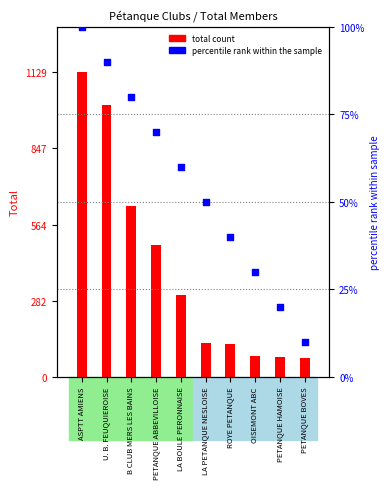

What are all the series names shown in the legend?

total count, percentile rank within the sample